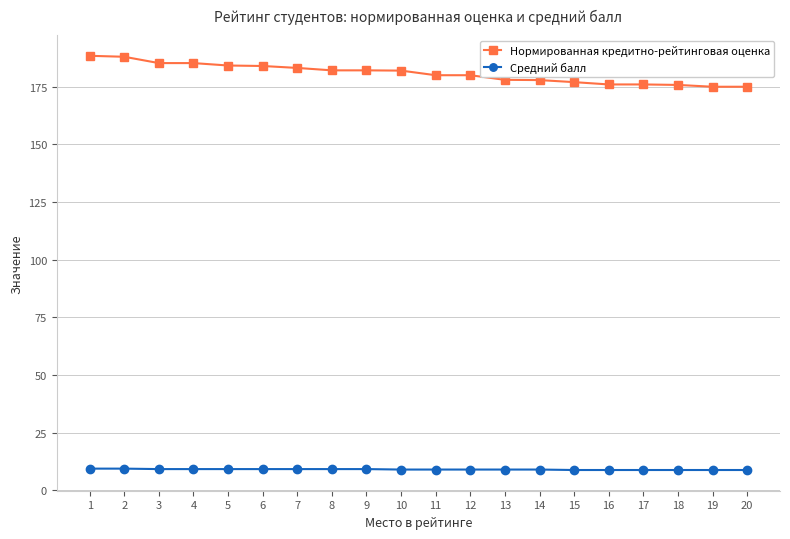

How many data points does each series have?

20